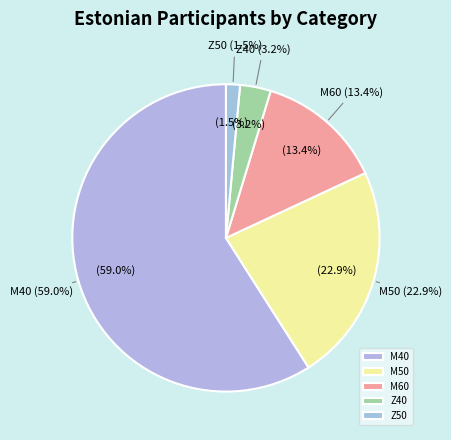

Is M40 the majority of the pie?

Yes